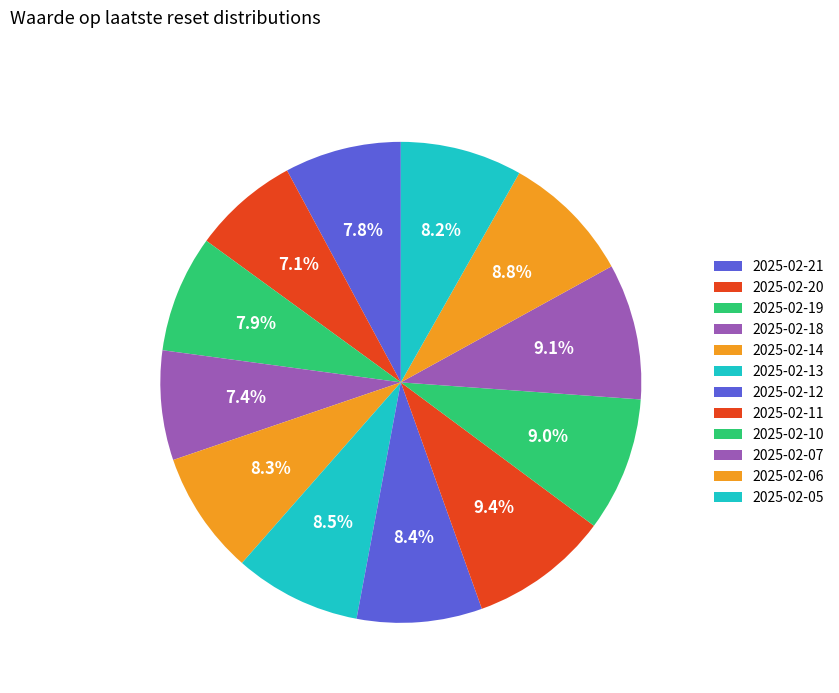

To the nearest percent, what is the average slice percentage?

8%